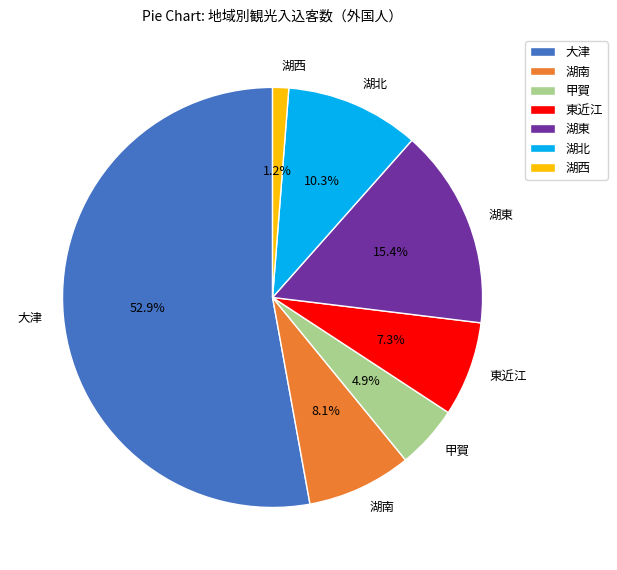

What is the smallest slice in the pie chart?

湖西